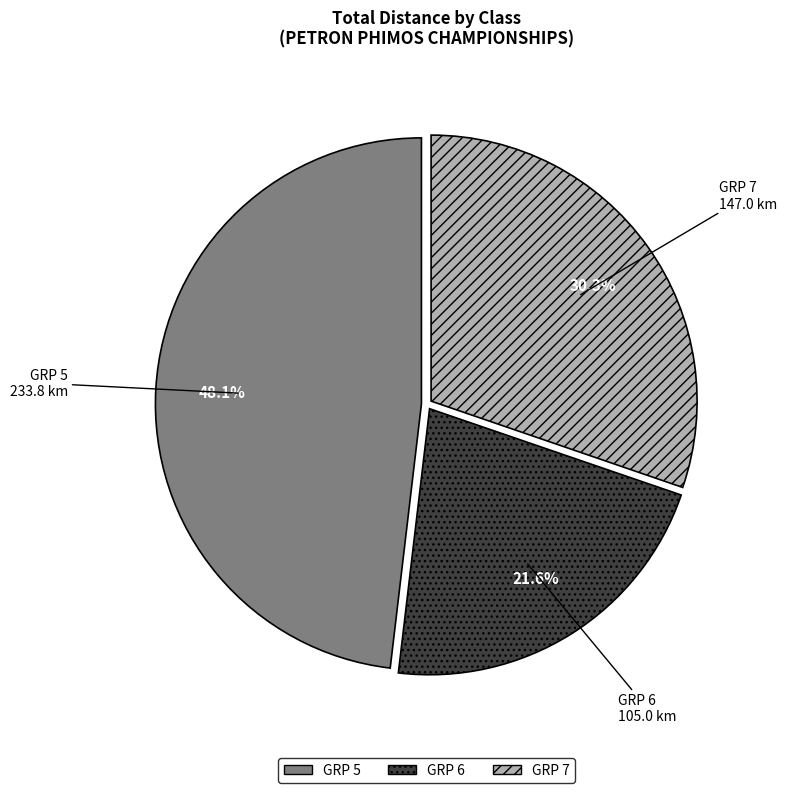

What is the largest slice in the pie chart?

GRP 5